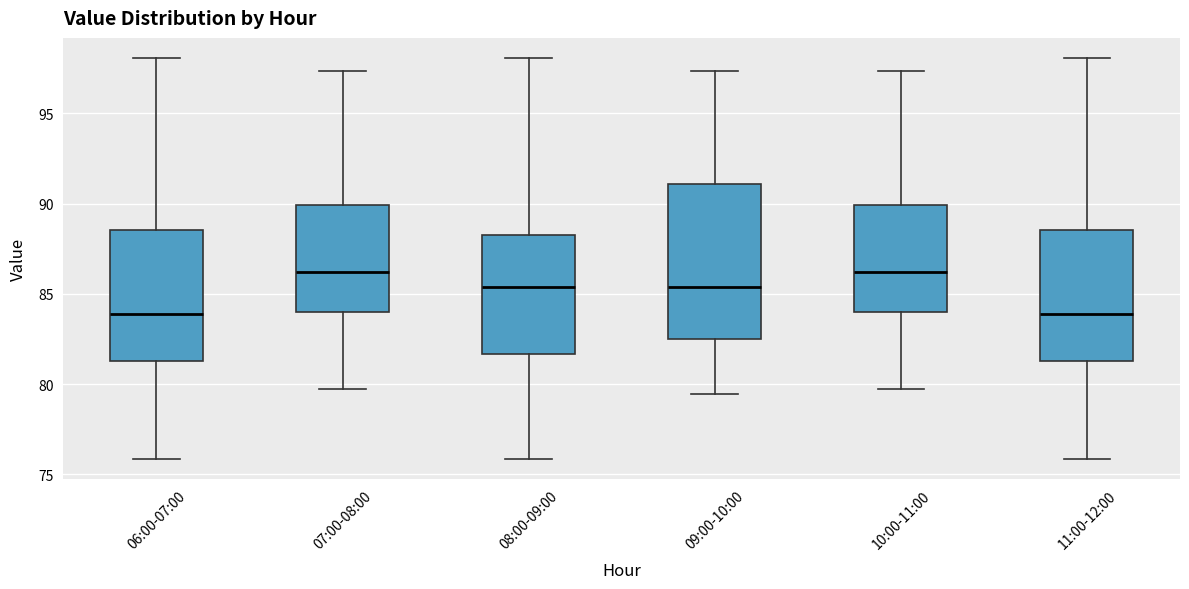

Reading left to right, transcribe this box plot: for each box, give where its median line is, the range the box spans, and where its two whiskers end, as read against the y-axis. The values are not printed on the chart, so give them approximately, as read against the axis.

06:00-07:00: median 84.0, box 81.5 to 88.5, whiskers 76.0 to 98.0
07:00-08:00: median 86.0, box 84.0 to 90.0, whiskers 79.5 to 97.5
08:00-09:00: median 85.5, box 81.5 to 88.5, whiskers 76.0 to 98.0
09:00-10:00: median 85.5, box 82.5 to 91.0, whiskers 79.5 to 97.5
10:00-11:00: median 86.0, box 84.0 to 90.0, whiskers 79.5 to 97.5
11:00-12:00: median 84.0, box 81.5 to 88.5, whiskers 76.0 to 98.0